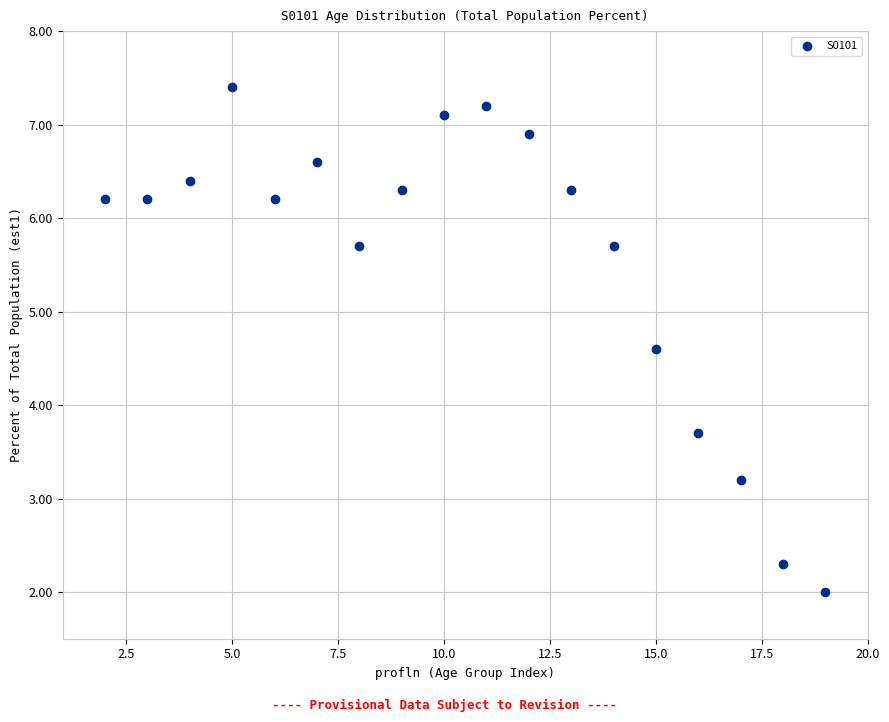

What Y value in the scatter plot is closest to 4?

3.7